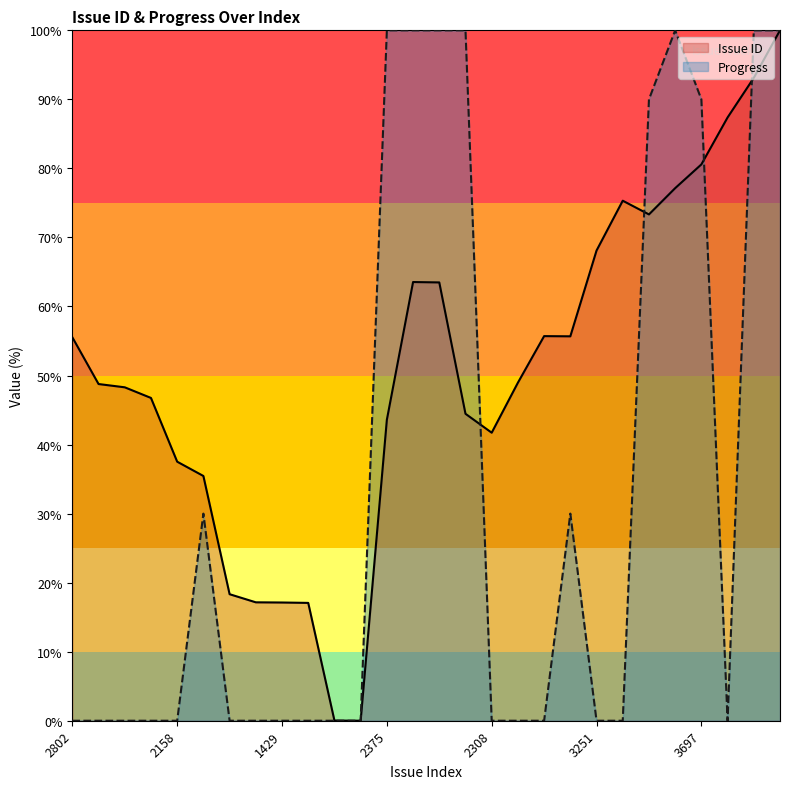

The value of Progress at 2084 is 30.0. True or false?

True